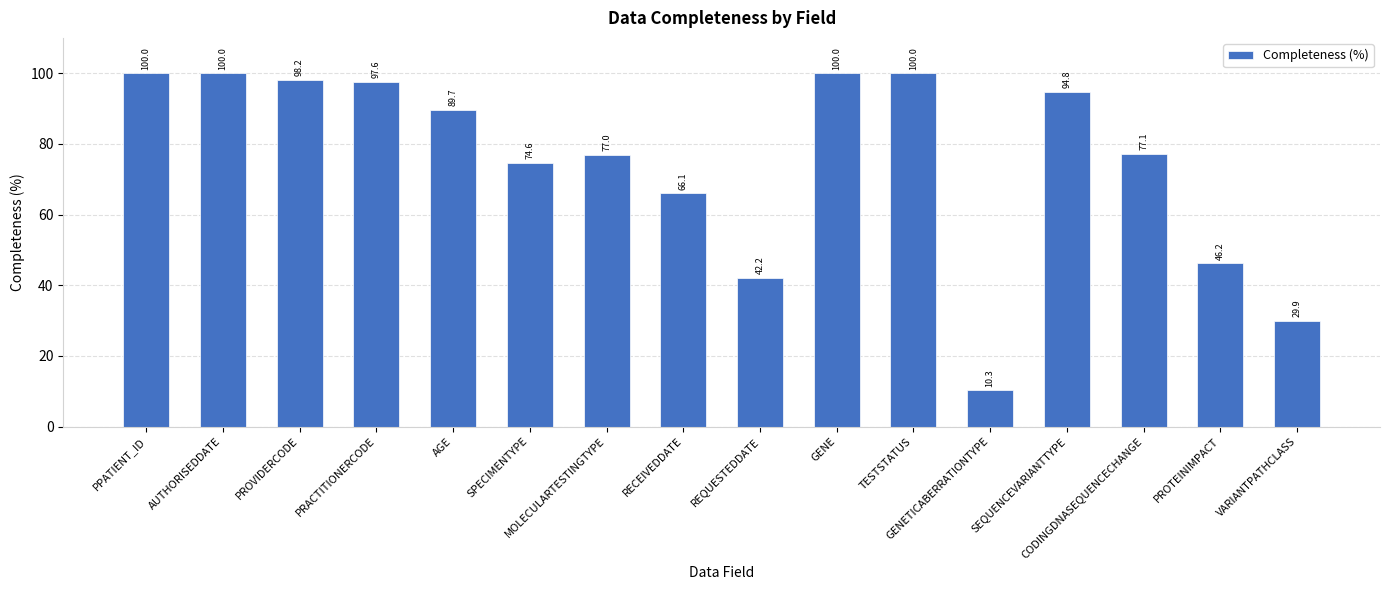

How many distinct data groups are displayed?

1